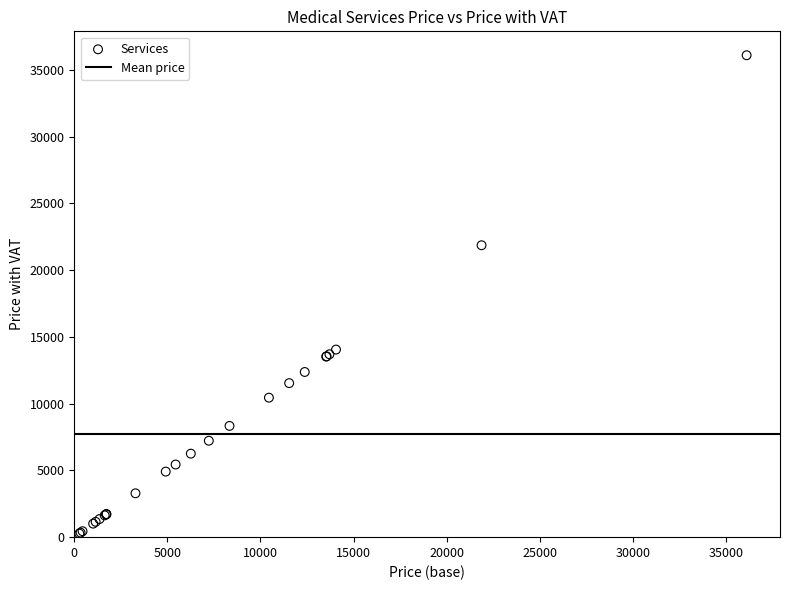

What Y value in the scatter plot is closest to 18188?

21871